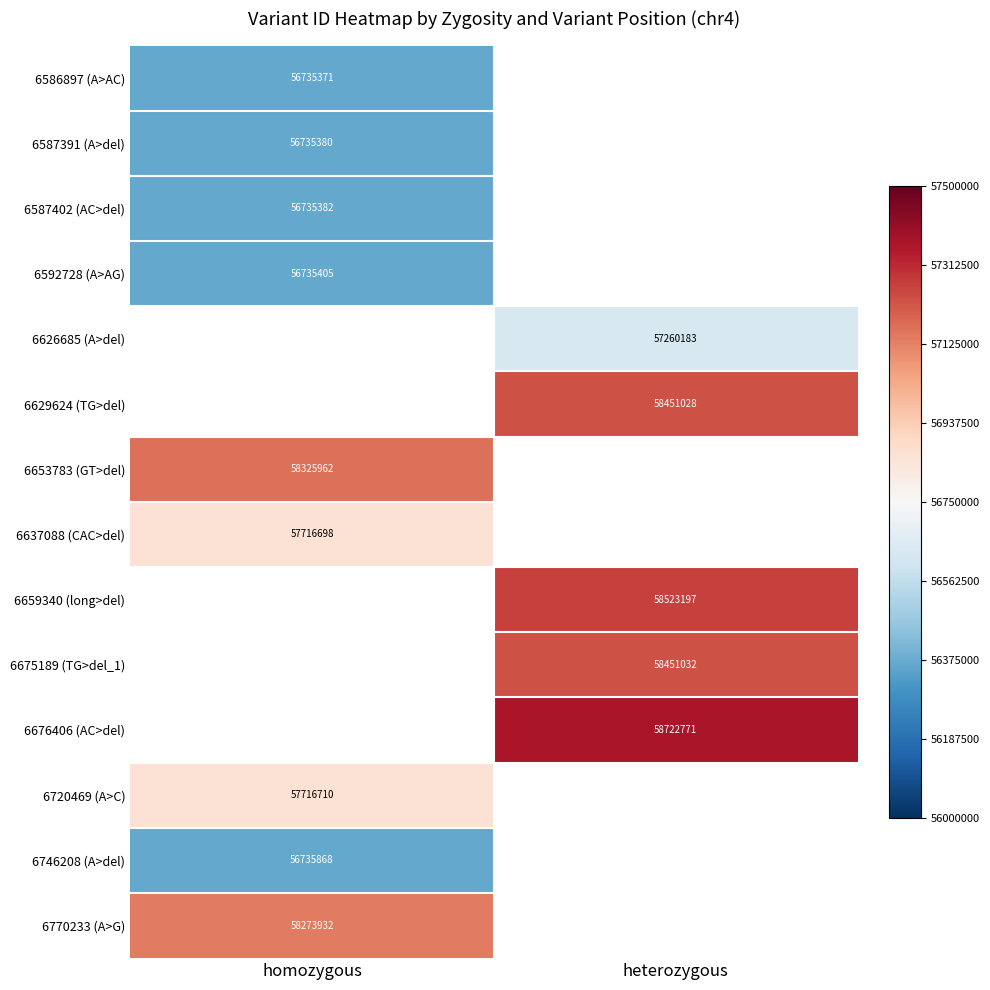

How many distinct data groups are displayed?

14